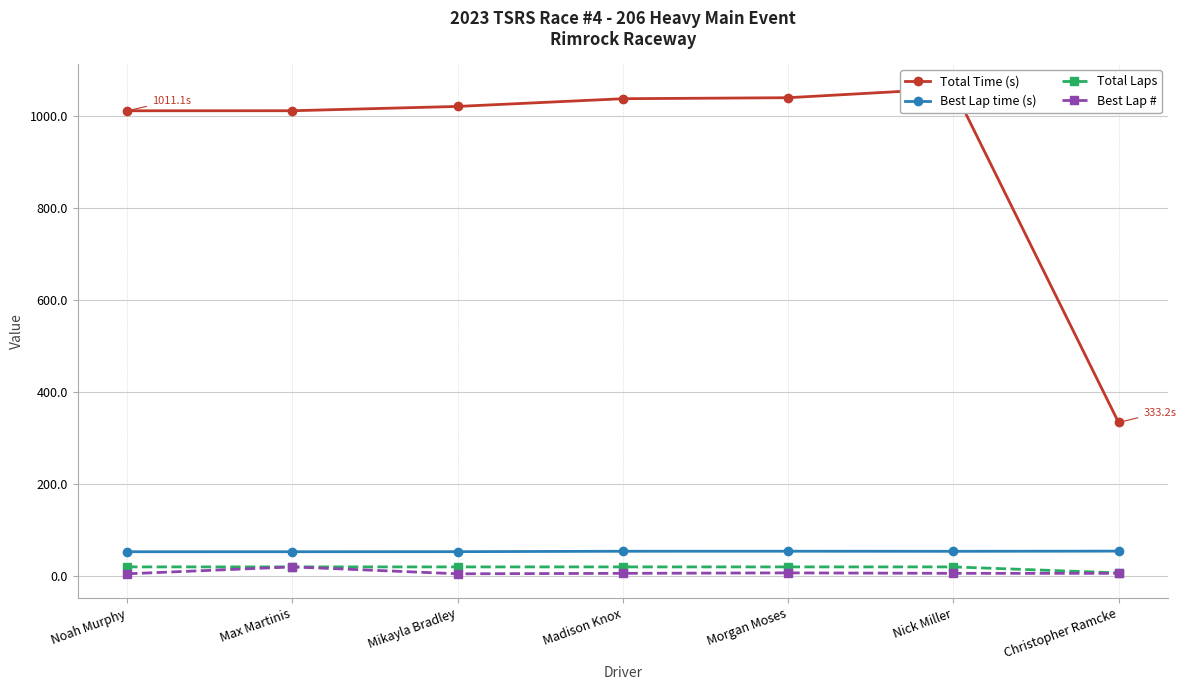

Is the value of Best Lap # at Max Martinis greater than the value of Total Laps at Christopher Ramcke?

Yes